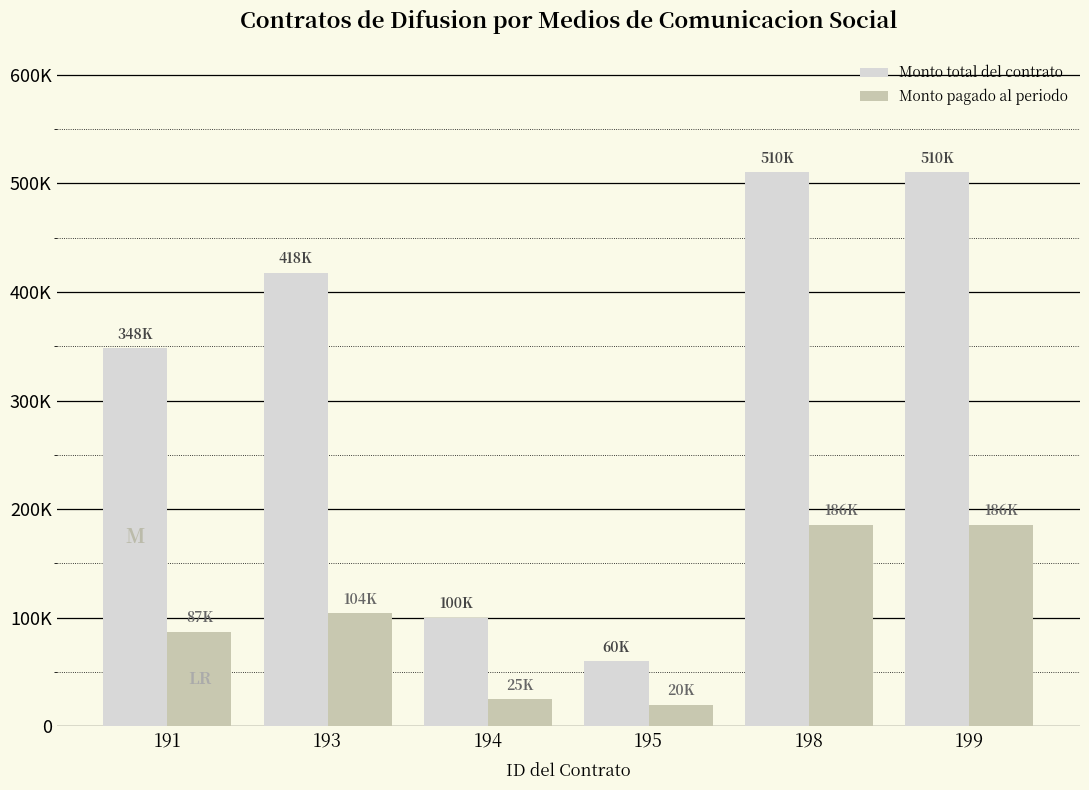

Between 198 and 193, which is larger?

198